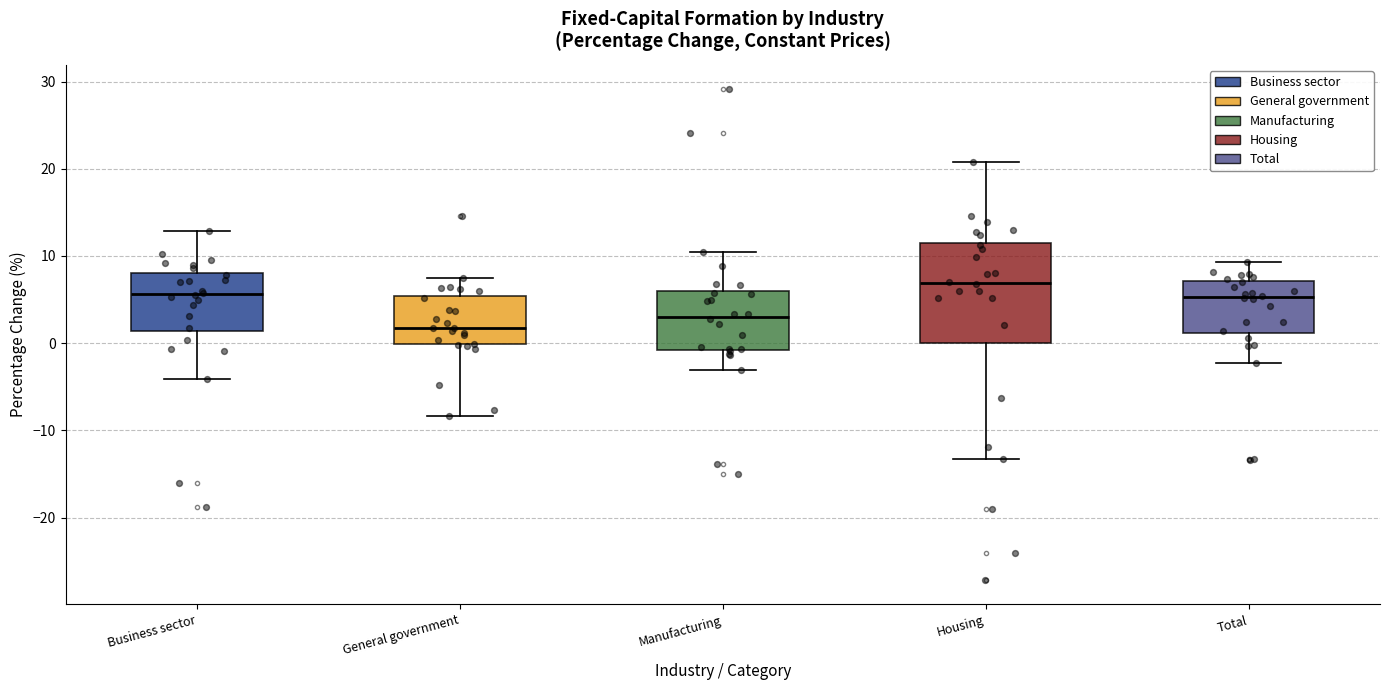

Reading left to right, transcribe this box plot: for each box, give where its median line is, the range the box spans, and where its two whiskers end, as read against the y-axis. The values are not printed on the chart, so give them approximately, as read against the axis.

Business sector: median 6, box 1 to 8, whiskers -4 to 13
General government: median 2, box 0 to 5, whiskers -8 to 7
Manufacturing: median 3, box -1 to 6, whiskers -3 to 10
Housing: median 7, box 0 to 12, whiskers -13 to 21
Total: median 5, box 1 to 7, whiskers -2 to 9